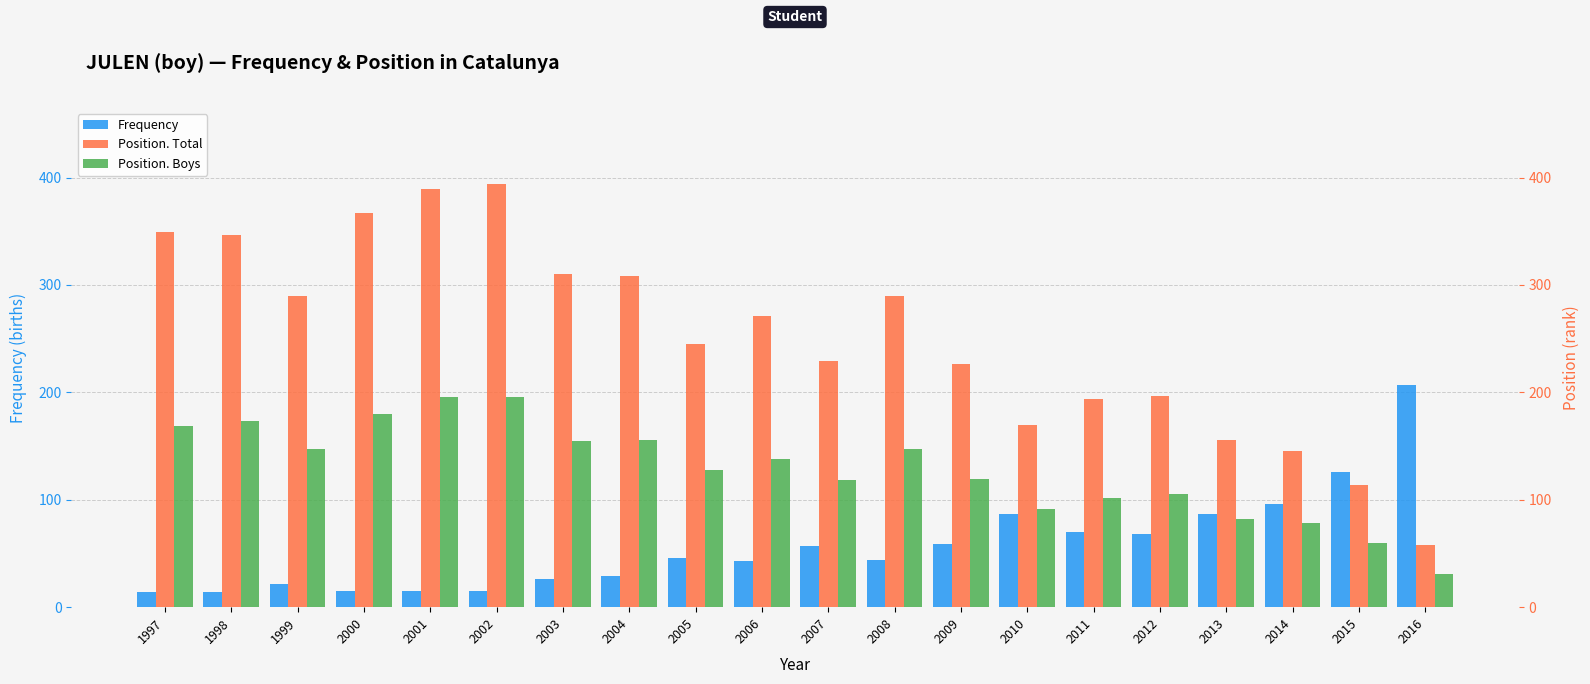

Reading left to right, list all the values displayed in this chart.

Frequency: 14	14	22	15	15	15	26	29	46	43	57	44	59	87	70	68	87	96	126	207
Position. Total: 349	347	290	367	389	394	310	308	245	271	229	290	226	170	194	197	156	145	114	58
Position. Boys: 169	173	147	180	196	196	155	156	128	138	118	147	119	91	102	105	82	78	60	31